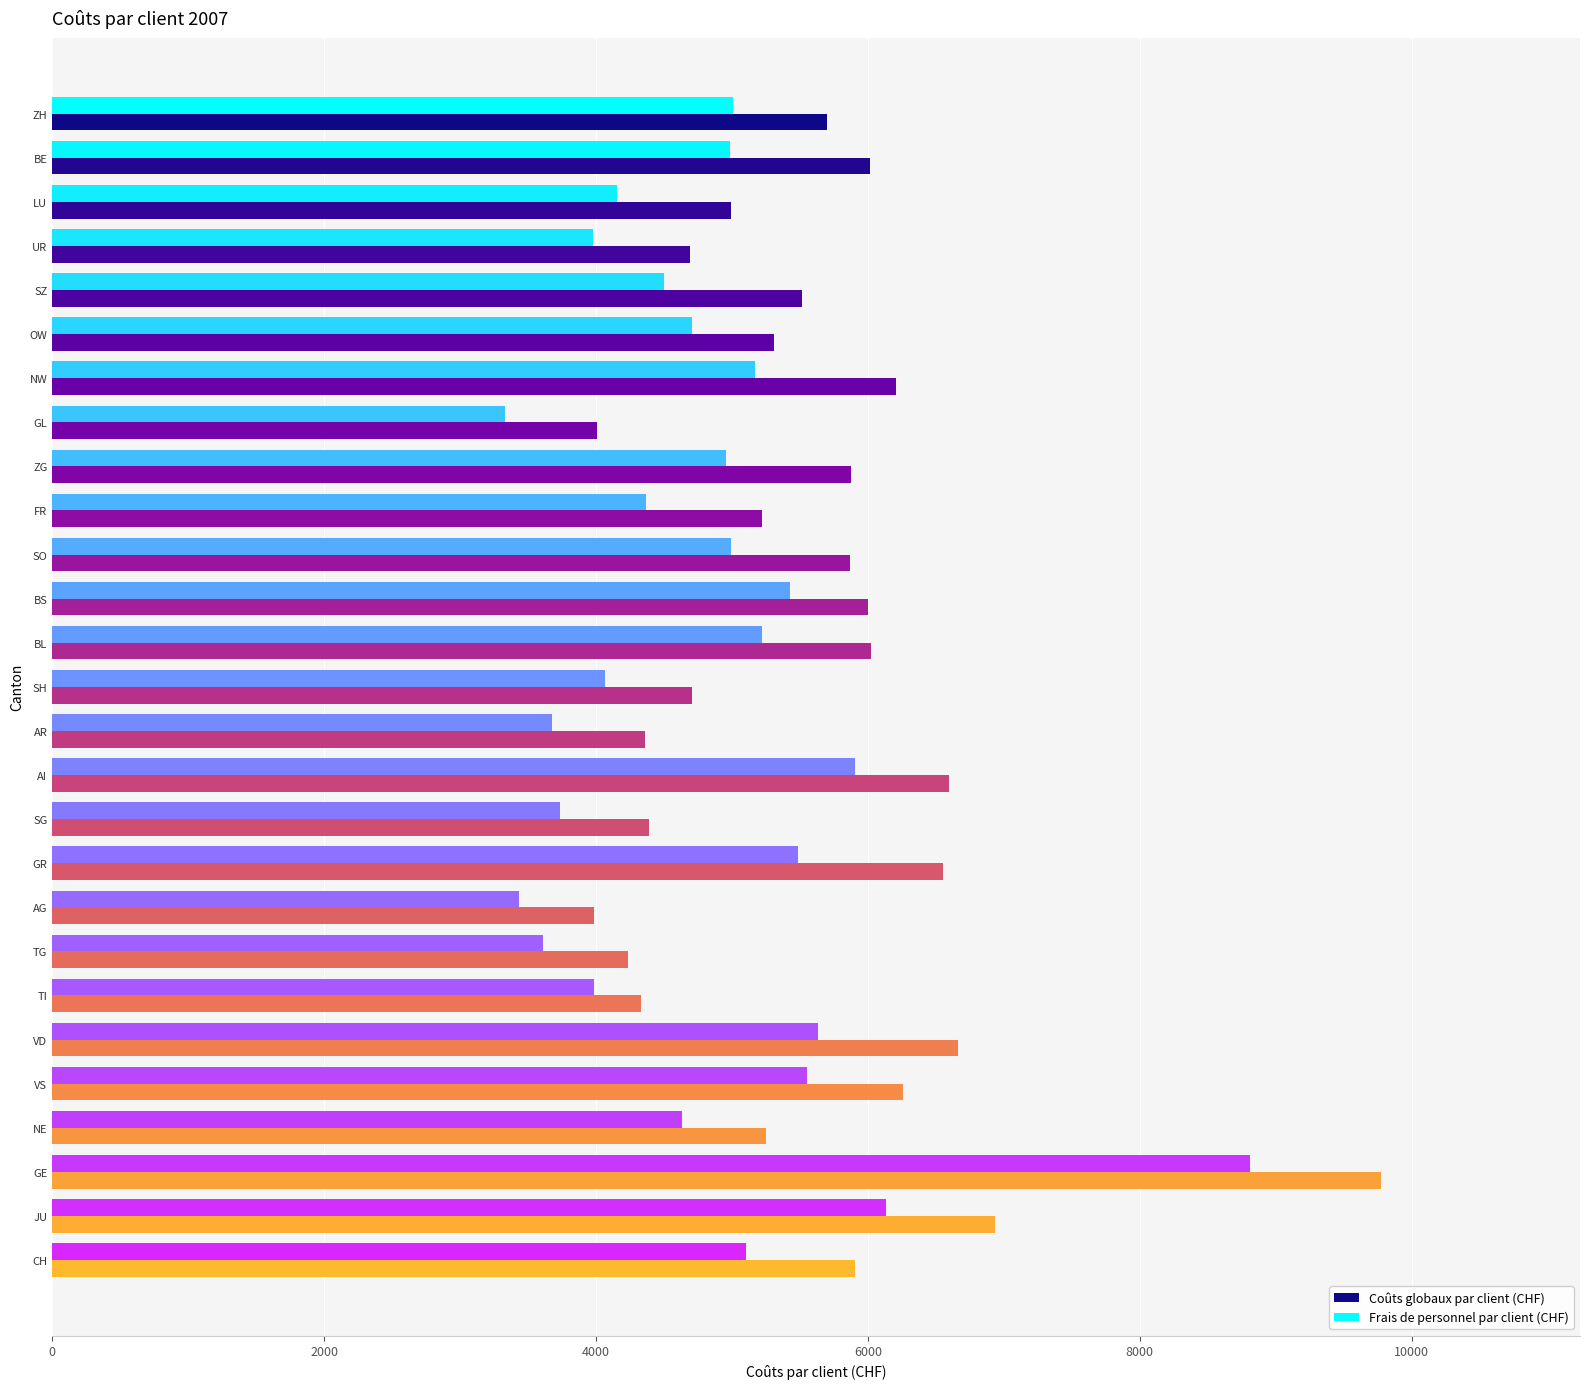

What are all the series names shown in the legend?

Coûts globaux par client (CHF), Frais de personnel par client (CHF)